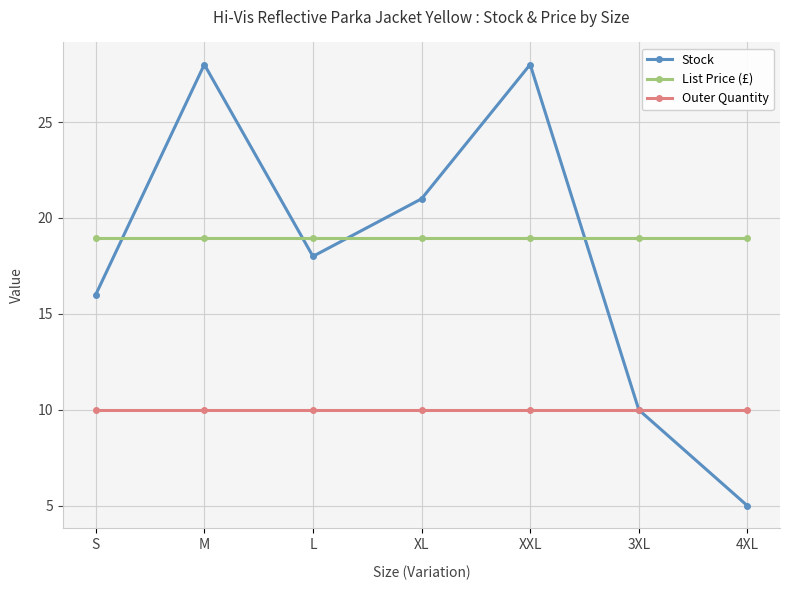

Where does the Stock series first go above 18?

M